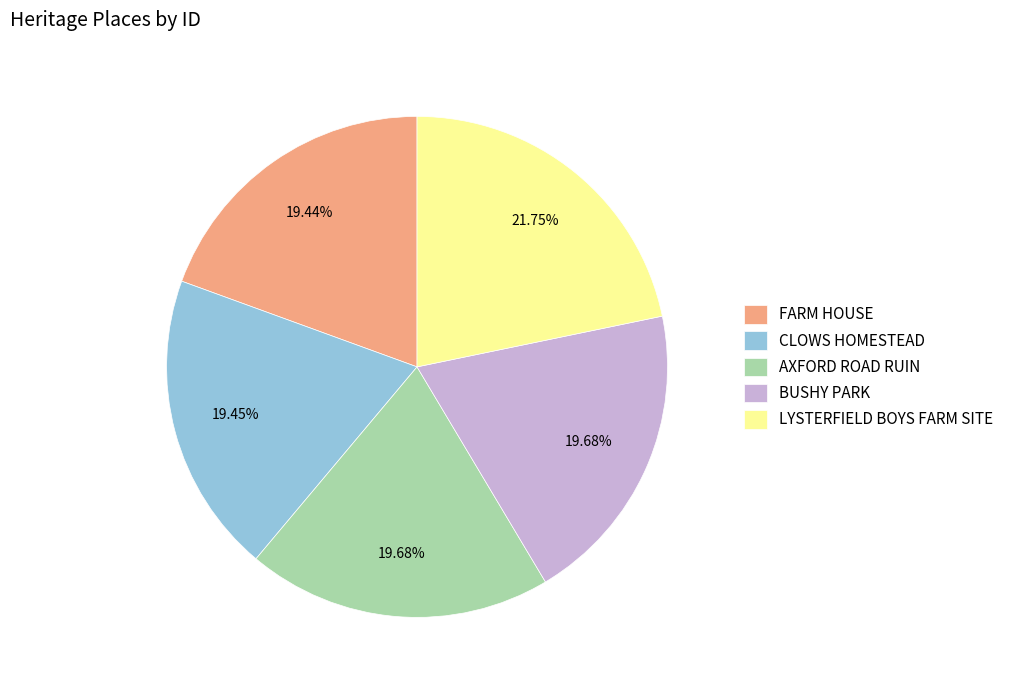

To the nearest percent, what is the combined percentage of CLOWS HOMESTEAD and AXFORD ROAD RUIN?

39%